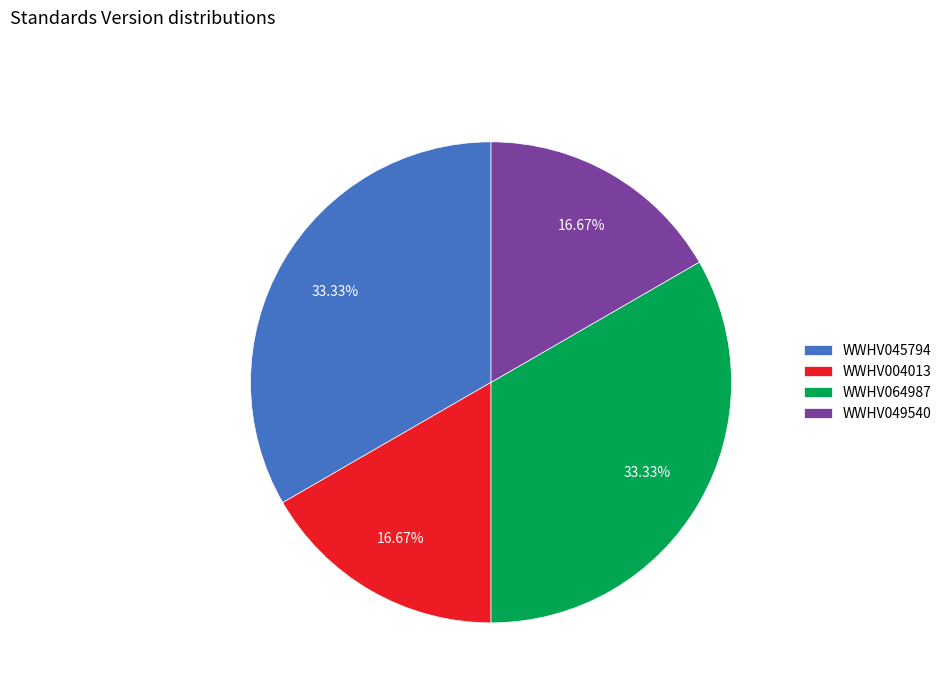

To the nearest percent, what percentage of the pie is WWHV049540?

17%